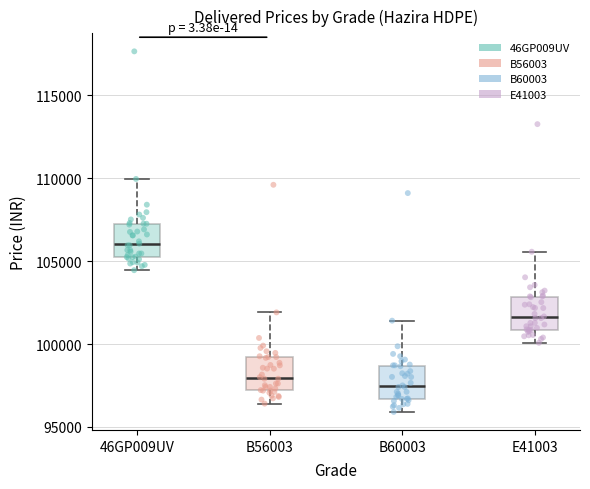

Which box's median line is the highest?

46GP009UV